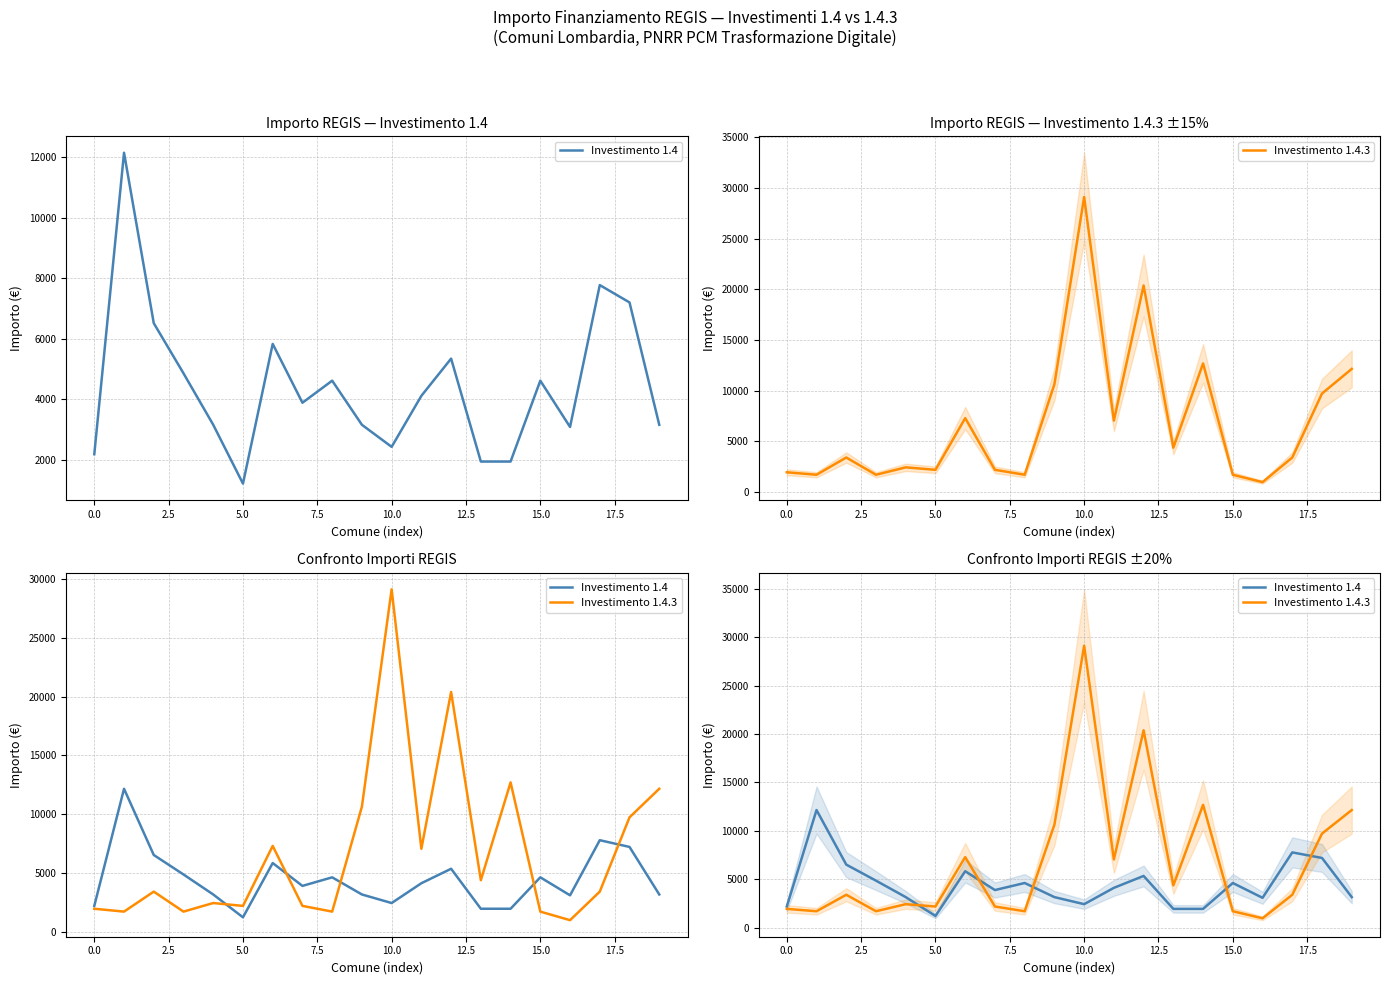

What is the sum of the Investimento 1.4 values at 2.5 and 12?

11863